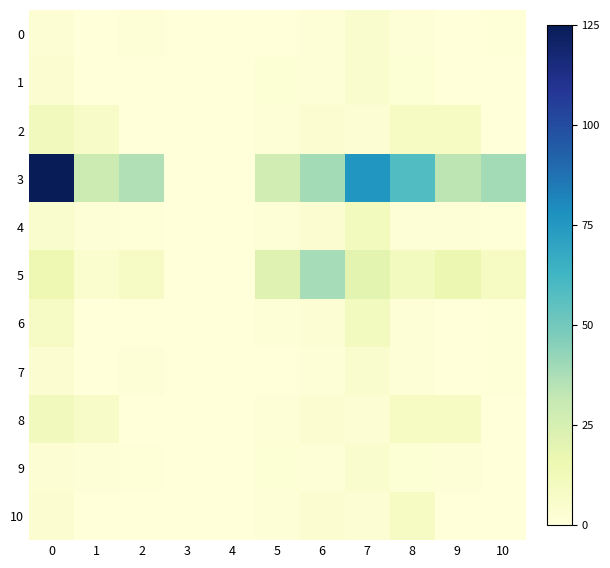

What is the spread (max minus min) of values at 10?

38.8